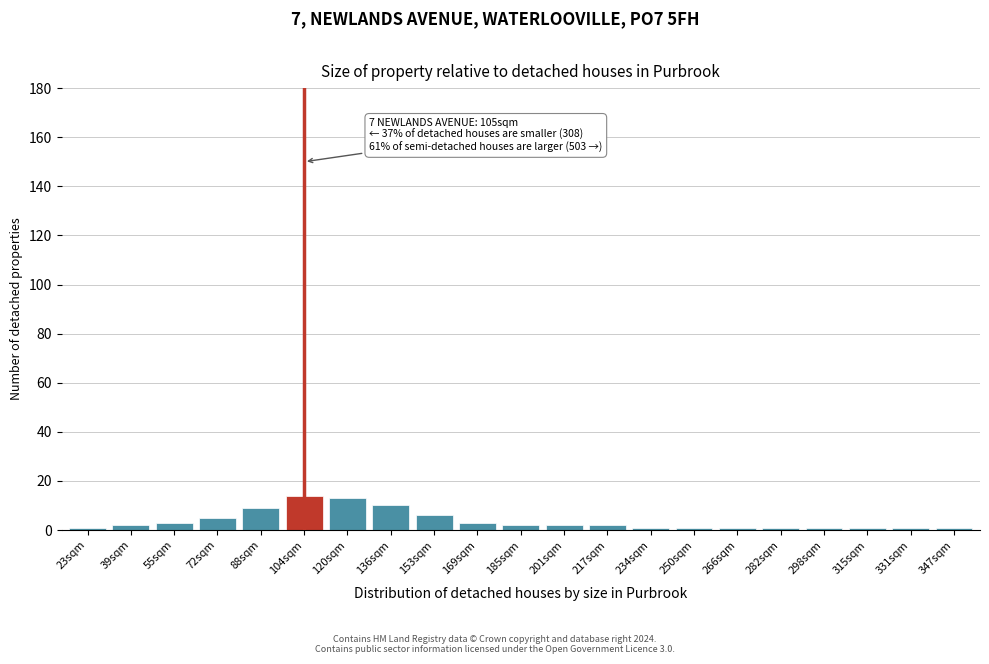

Reading right to left, what are all the values shown in this chart?

347sqm=1	331sqm=1	315sqm=1	298sqm=1	282sqm=1	266sqm=1	250sqm=1	234sqm=1	217sqm=2	201sqm=2	185sqm=2	169sqm=3	153sqm=6	136sqm=10	120sqm=13	104sqm=14	88sqm=9	72sqm=5	55sqm=3	39sqm=2	23sqm=1